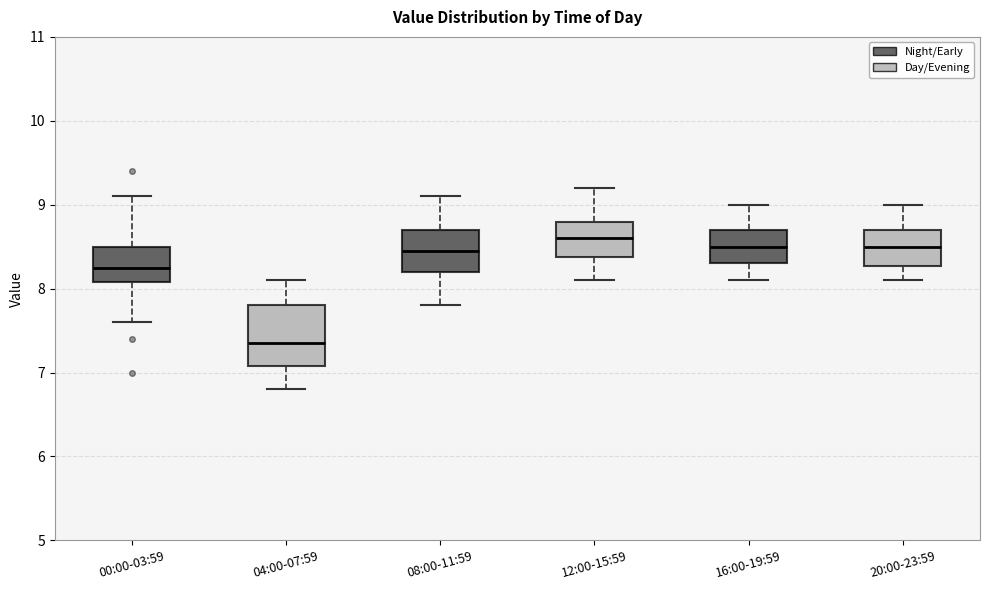

Reading left to right, read every box against the y-axis: the position of its median line, the range the box covers, and the ends of its whiskers. The values are not printed on the chart, so give them approximately, as read against the axis.

00:00-03:59: median 8.3, box 8.1 to 8.5, whiskers 7.6 to 9.1
04:00-07:59: median 7.4, box 7.1 to 7.8, whiskers 6.8 to 8.1
08:00-11:59: median 8.5, box 8.2 to 8.7, whiskers 7.8 to 9.1
12:00-15:59: median 8.6, box 8.4 to 8.8, whiskers 8.1 to 9.2
16:00-19:59: median 8.5, box 8.3 to 8.7, whiskers 8.1 to 9.0
20:00-23:59: median 8.5, box 8.3 to 8.7, whiskers 8.1 to 9.0